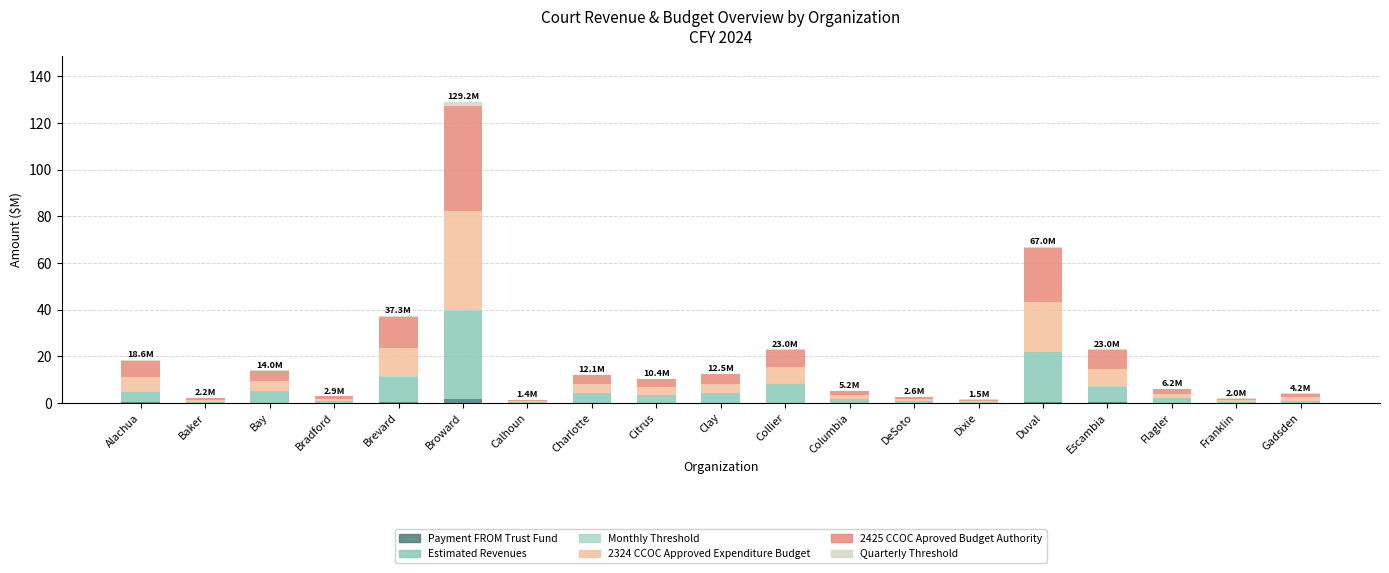

Are the bars grouped side by side (vs. stacked)?

No